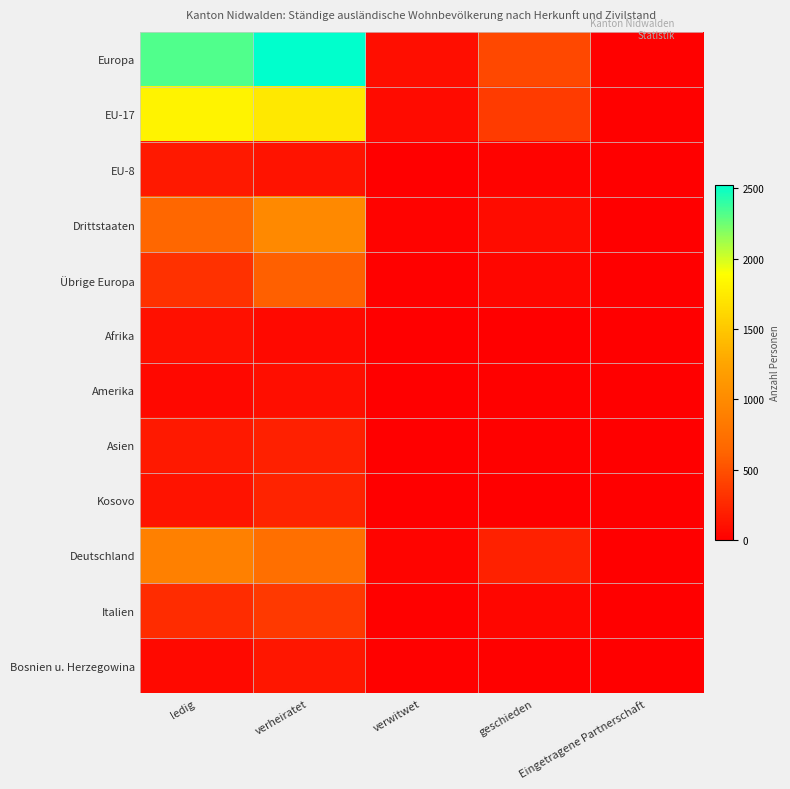

At verwitwet, list the series in order from smallest to largest.

Afrika, EU-8, Amerika, Kosovo, Asien, Bosnien u. Herzegowina, Übrige Europa, Italien, Drittstaaten, Deutschland, EU-17, Europa